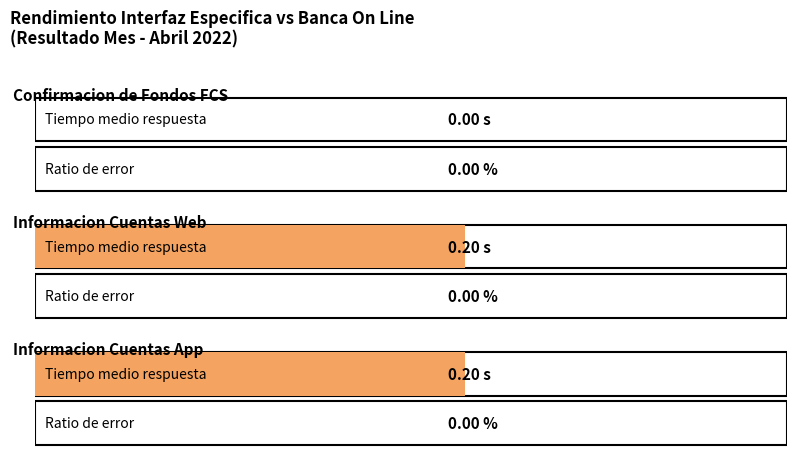

How many groups of bars are there?

2